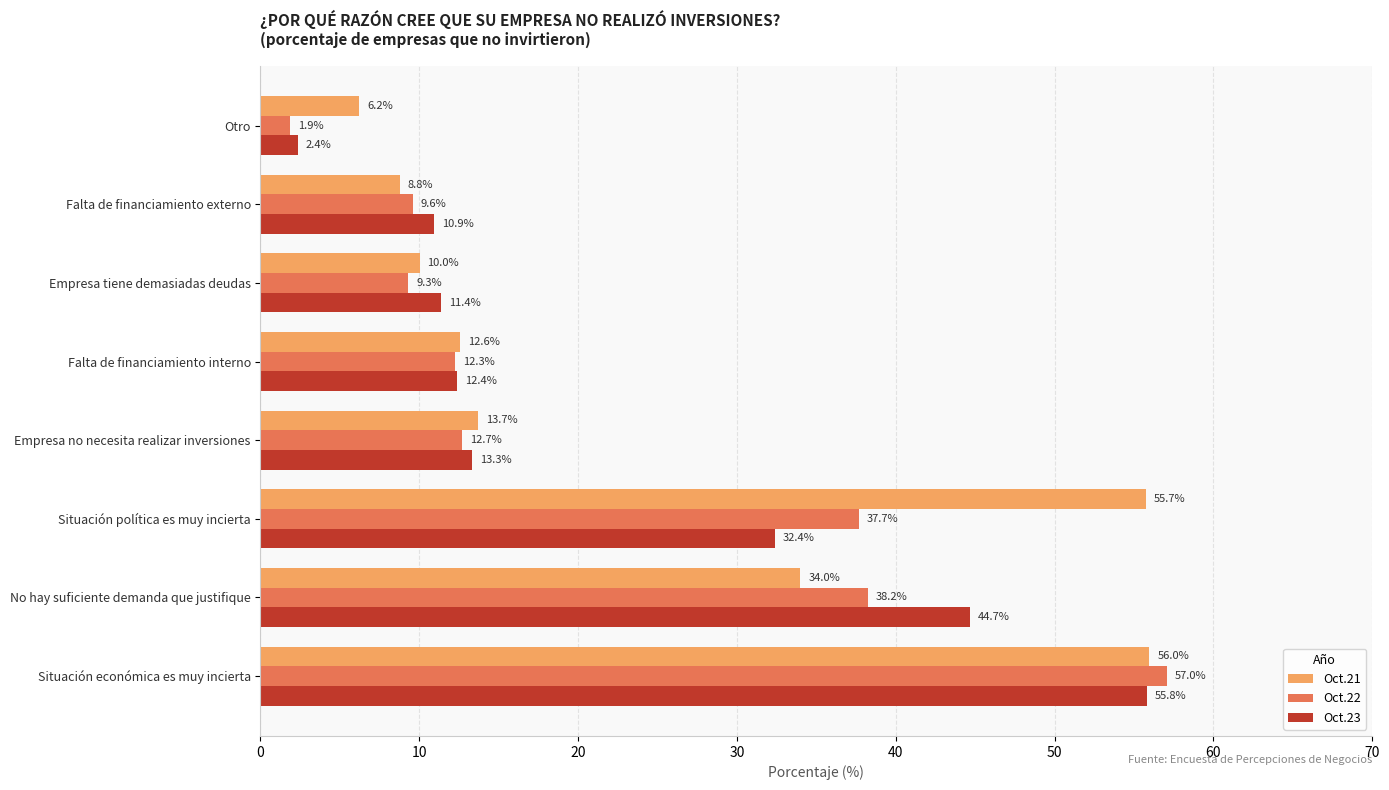

What is the difference between the highest and lowest values at Otro?

4.3